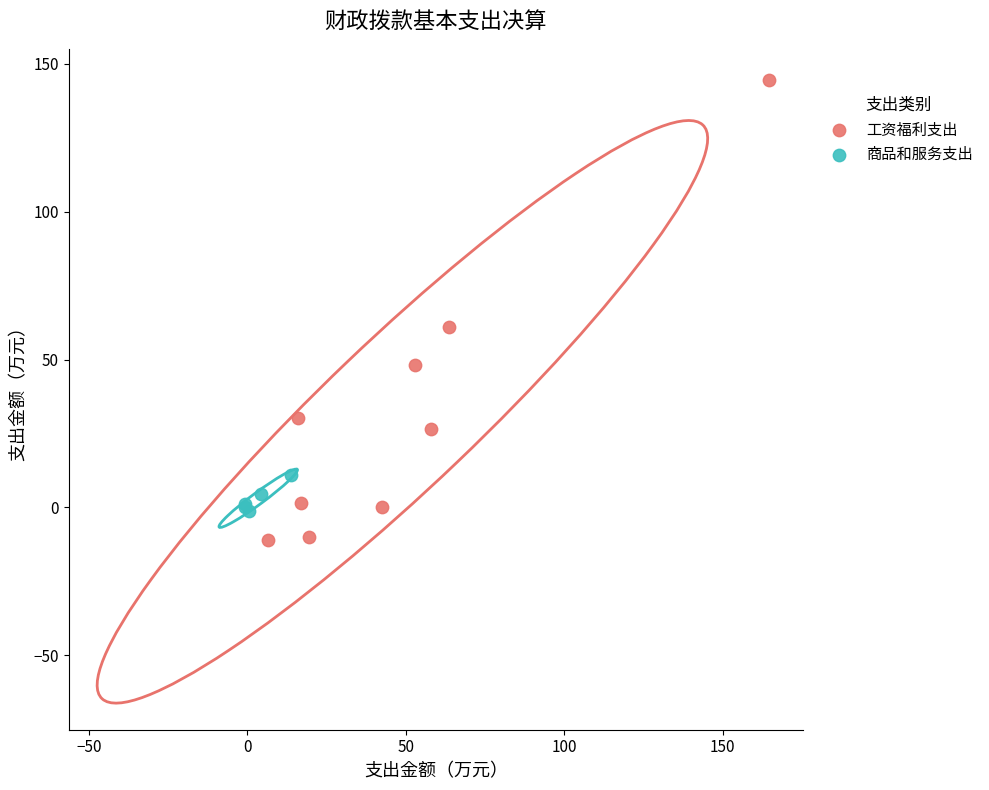

Which series contains the lowest Y value?

工资福利支出